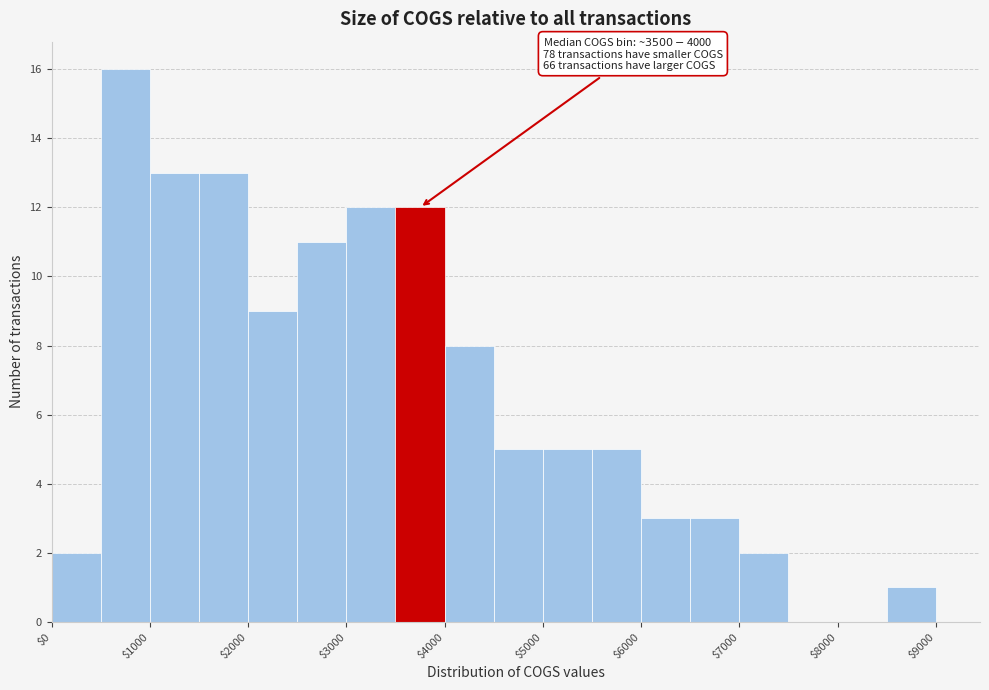

Which range on the x-axis has the tallest bar?

500 to 1000